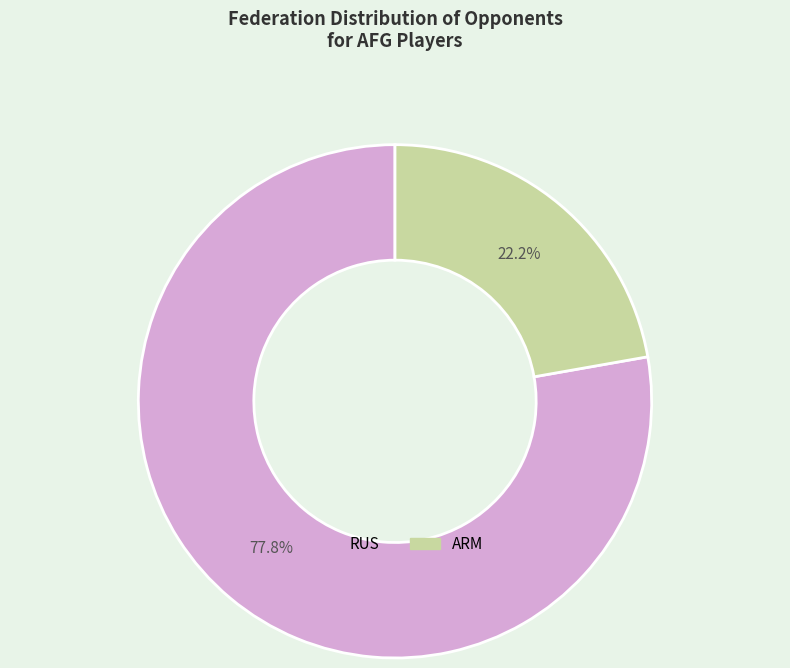

Does ARM account for over 50% of the chart?

No